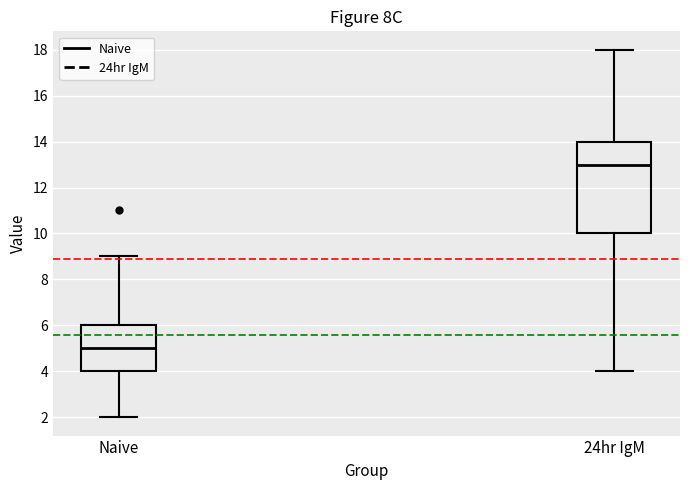

Reading left to right, transcribe this box plot: for each box, give where its median line is, the range the box spans, and where its two whiskers end, as read against the y-axis. The values are not printed on the chart, so give them approximately, as read against the axis.

Naive: median 5, box 4 to 6, whiskers 2 to 9
24hr IgM: median 13, box 10 to 14, whiskers 4 to 18